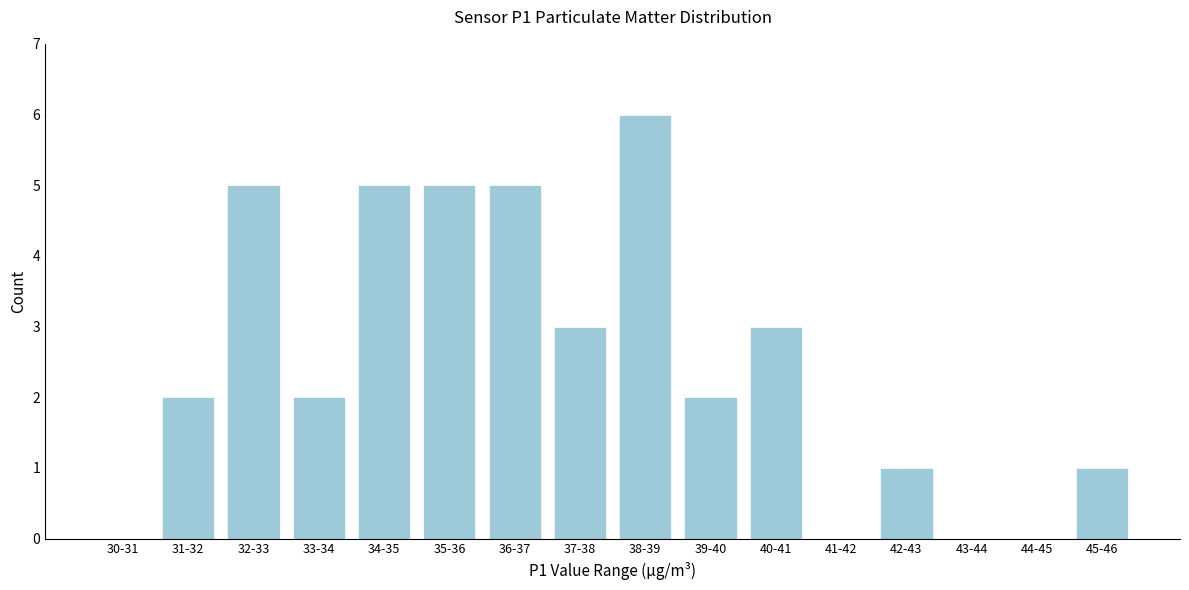

Reading left to right, list all the values displayed in this chart.

30-31=0	31-32=2	32-33=5	33-34=2	34-35=5	35-36=5	36-37=5	37-38=3	38-39=6	39-40=2	40-41=3	41-42=0	42-43=1	43-44=0	44-45=0	45-46=1